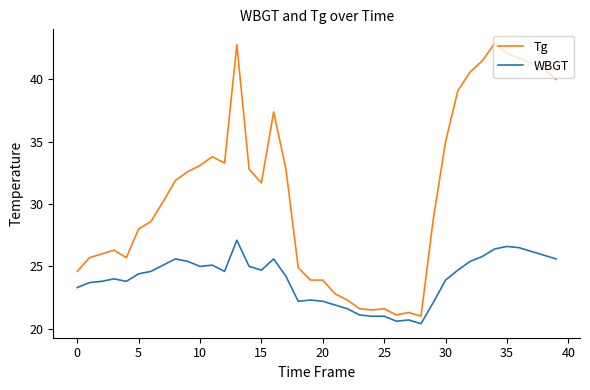

True or false: Tg and WBGT intersect in this chart.

False